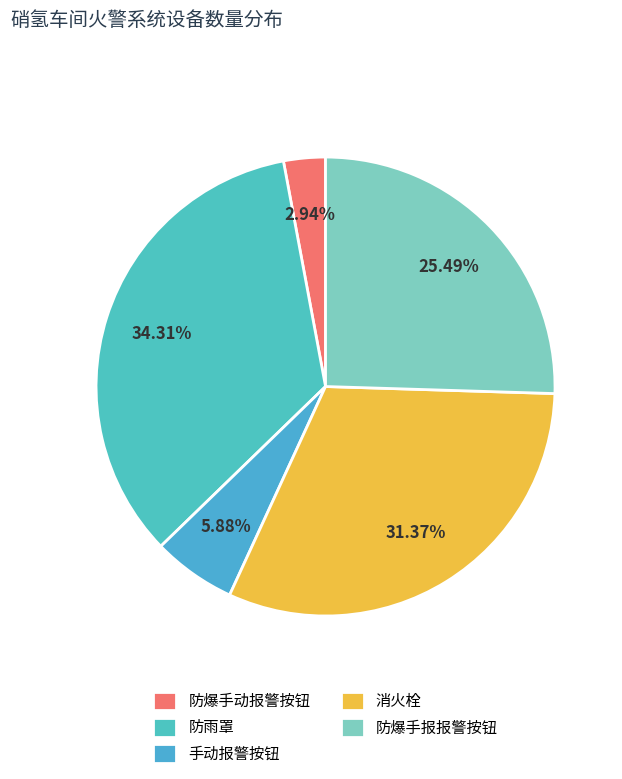

How many segments does this pie chart have?

5